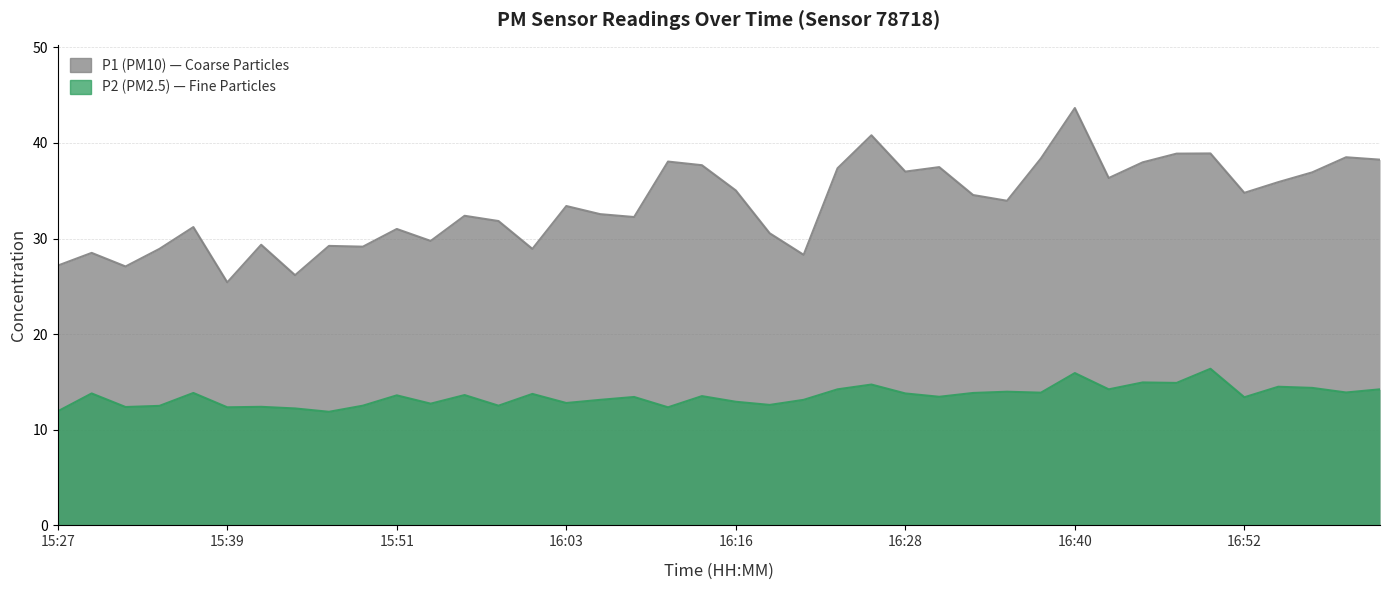

True or false: P1 and P2 intersect in this chart.

False